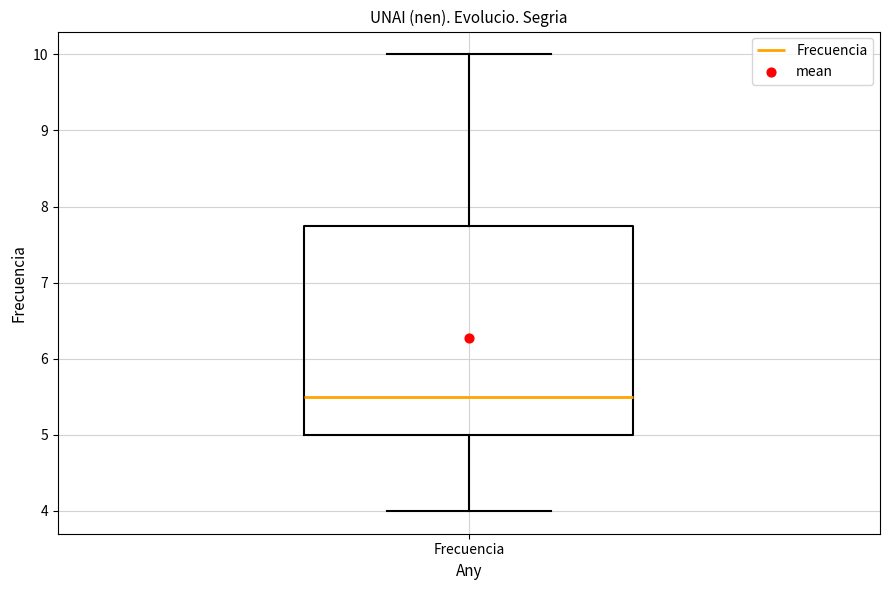

Transcribe this box plot: give where the median line is, the range the box spans, and where the two whiskers end, as read against the y-axis. The values are not printed on the chart, so give them approximately, as read against the axis.

median 5.5, box 5.0 to 7.8, whiskers 4.0 to 10.0